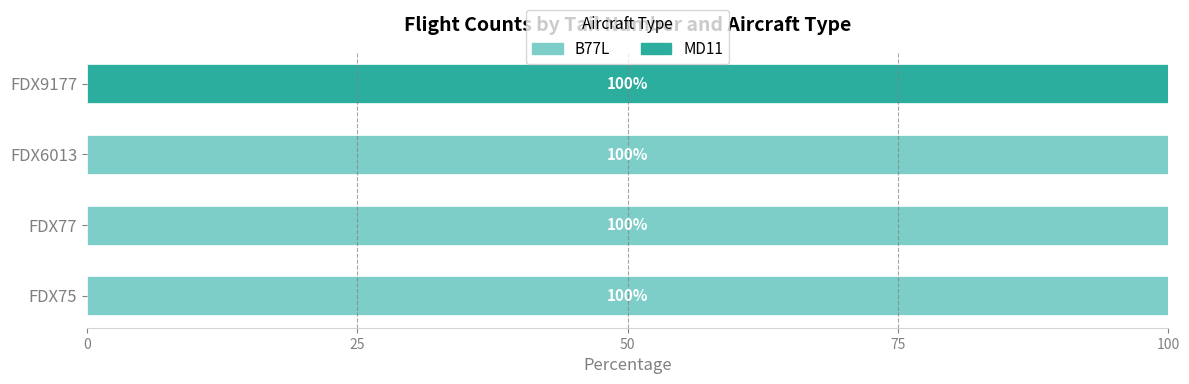

What is the sum of all B77L values?

300